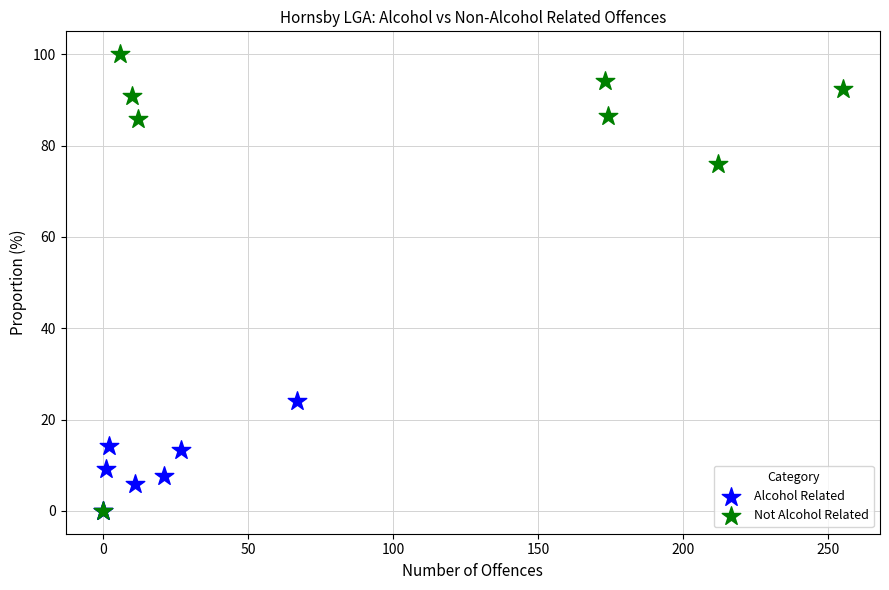

Which series has the widest spread of Y values?

Not Alcohol Related